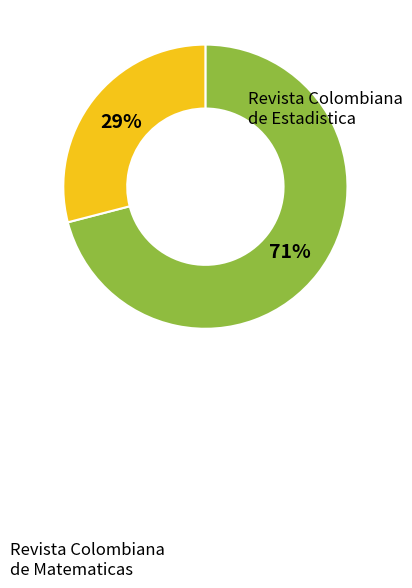

What percentage is the Revista Colombiana de Estadistica slice, to the nearest percent?

71%